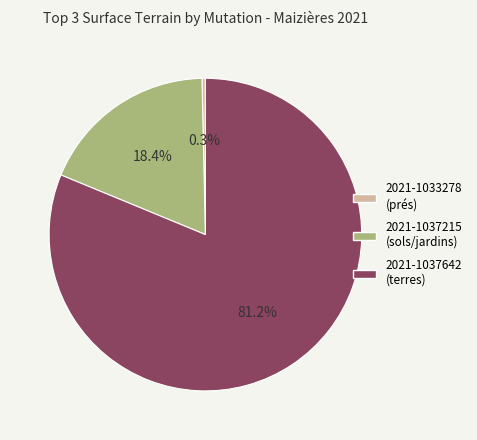

To the nearest percent, what is the combined percentage of 2021-1037215 (sols/jardins) and 2021-1037642 (terres)?

100%